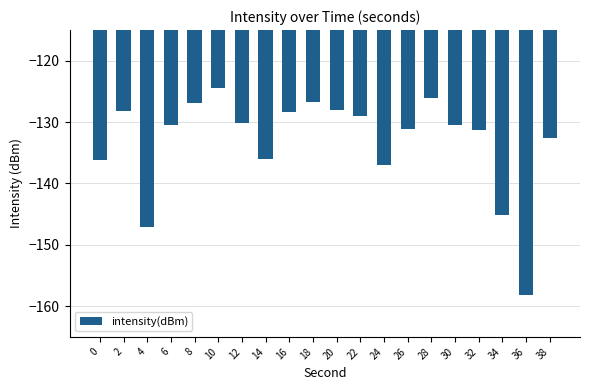

What is the average value?

-133.2